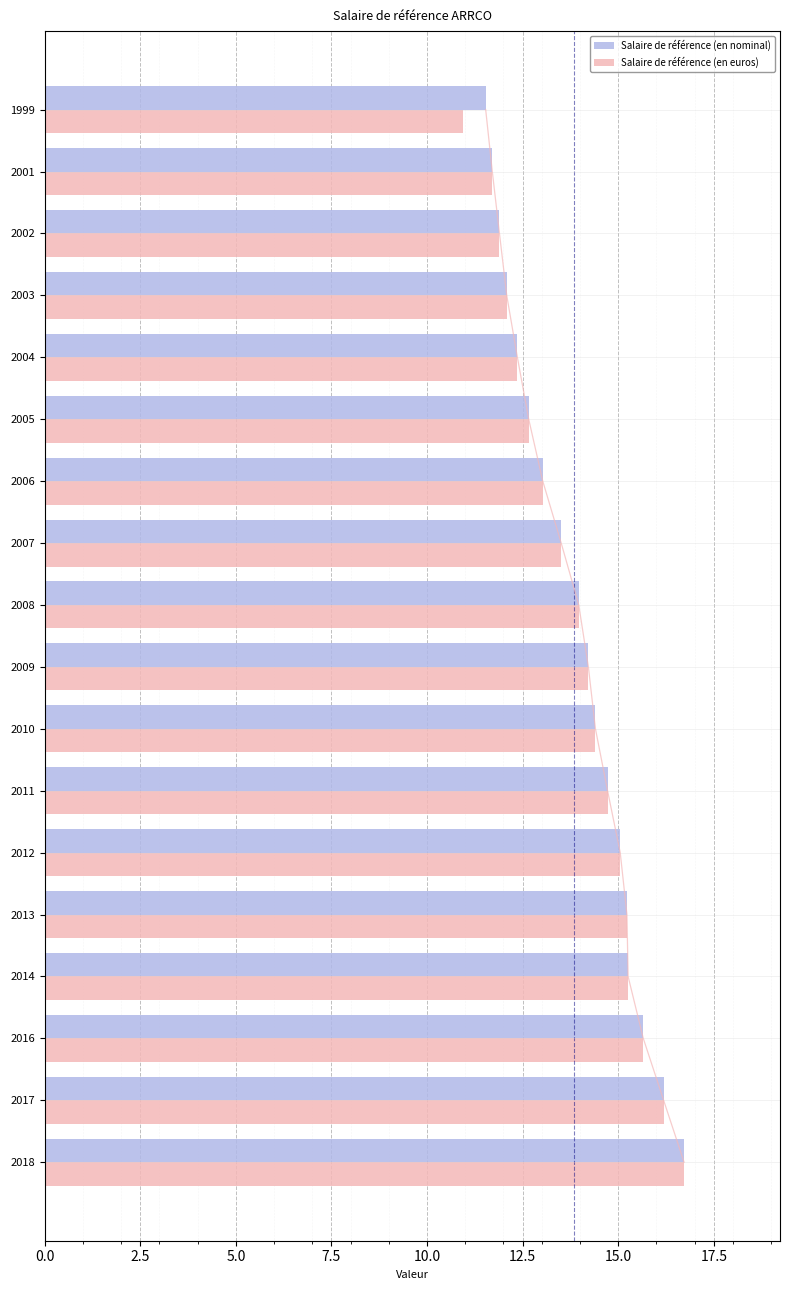

How many bars are there in total?

36